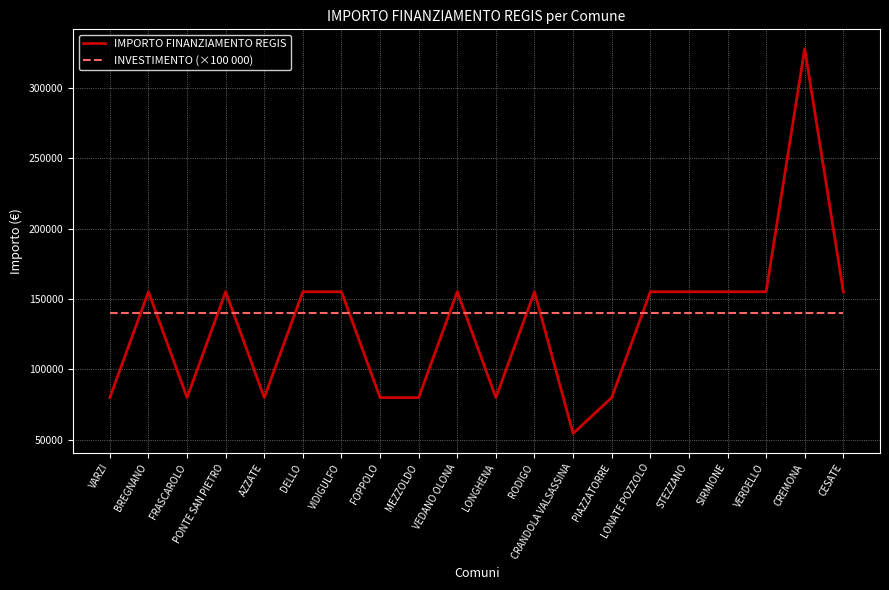

Where is the first local maximum for IMPORTO FINANZIAMENTO REGIS?

BREGNANO